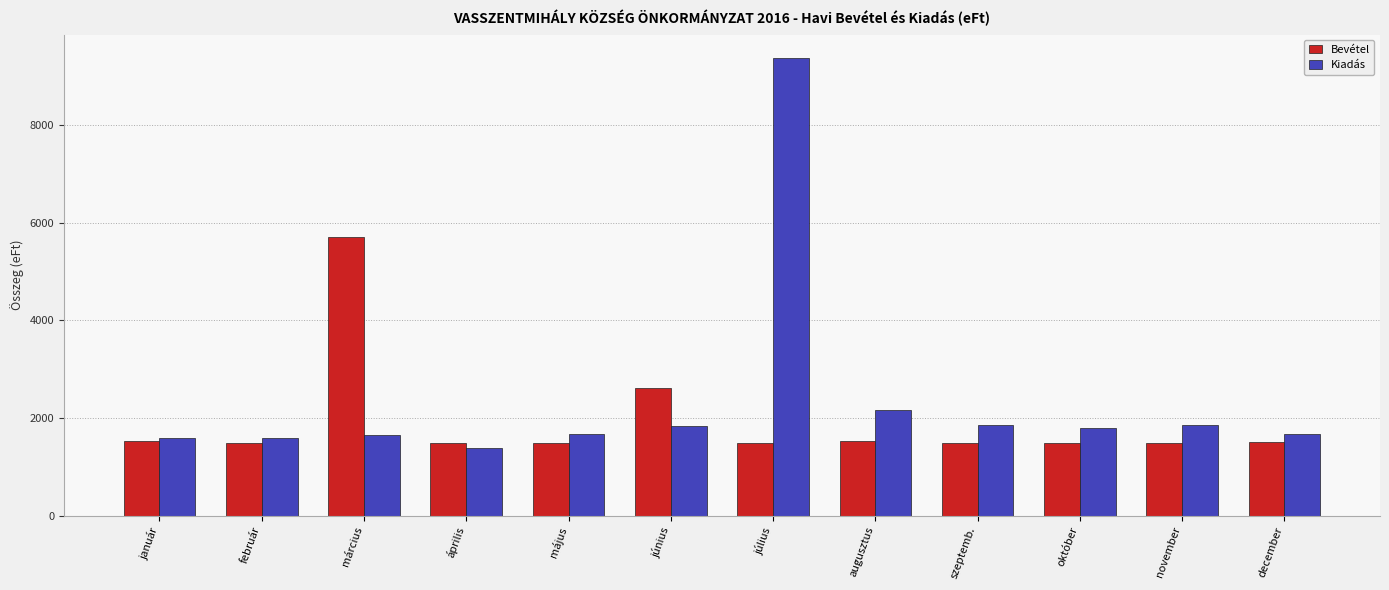

What is the highest value of the Bevétel series?

5702